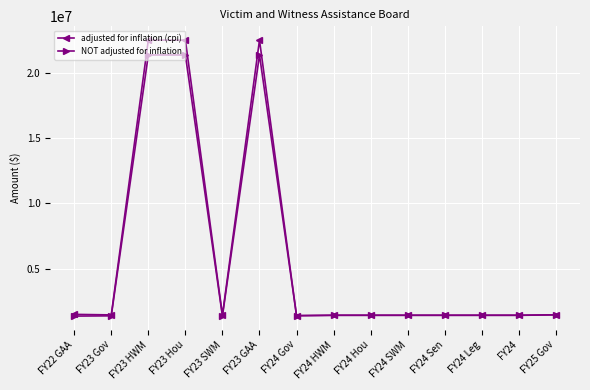

List the series in order of their peak value, lowest first.

NOT adjusted for inflation, adjusted for inflation (cpi)